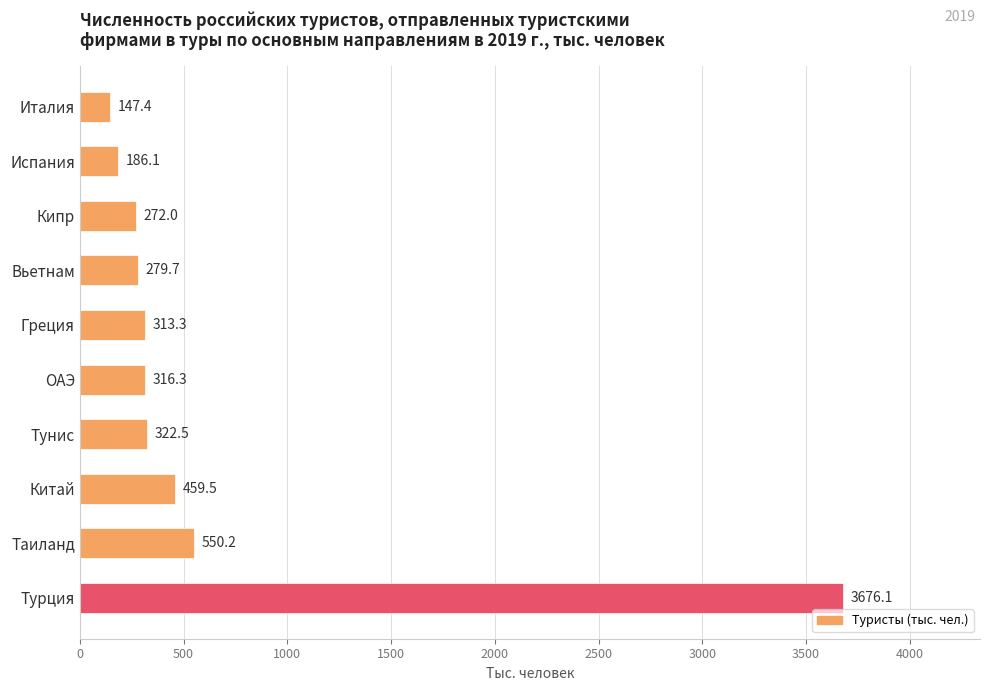

Reading top to bottom, extract all data points from this chart.

Италия=147.4	Испания=186.1	Кипр=272.0	Вьетнам=279.7	Греция=313.3	ОАЭ=316.3	Тунис=322.5	Китай=459.5	Таиланд=550.2	Турция=3676.1